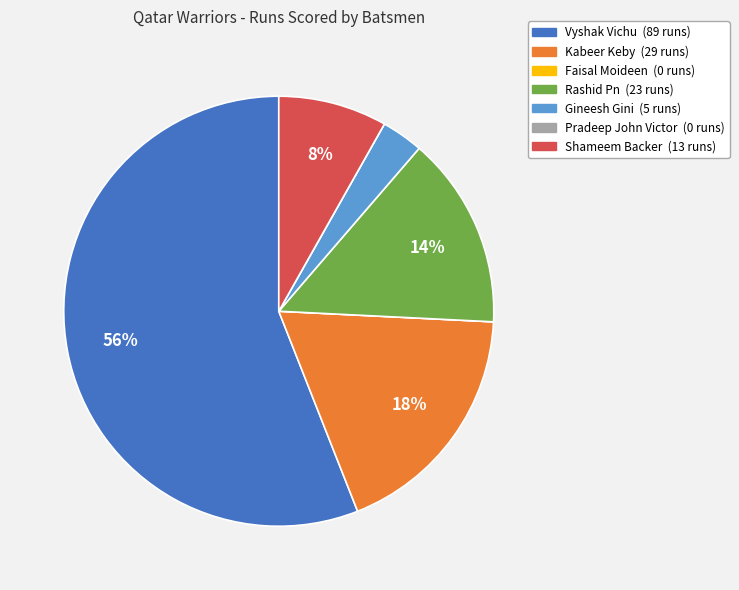

To the nearest percent, what is the average slice percentage?

14%